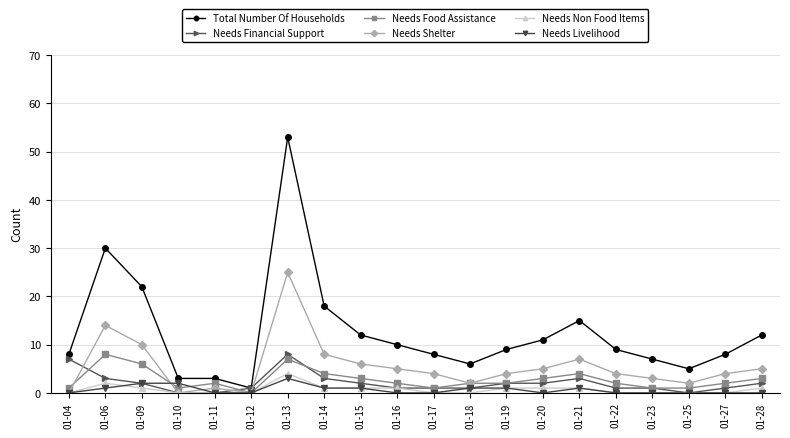

How many values in Needs Food Assistance are above zero?

19